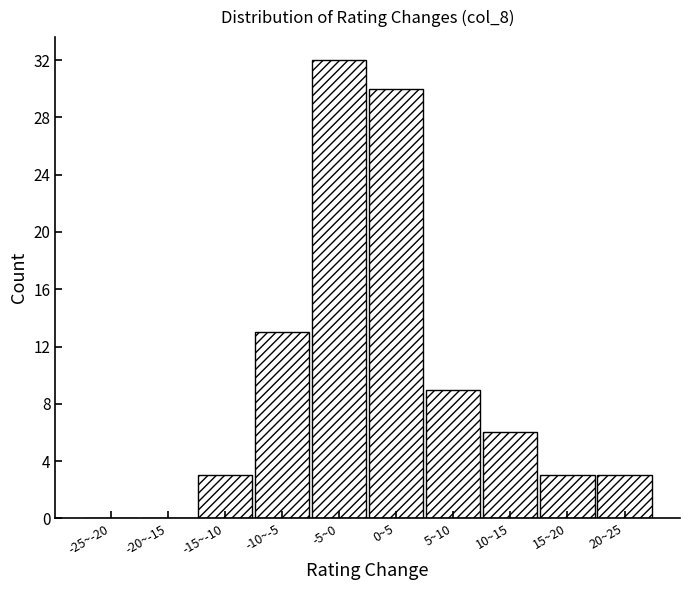

Reading right to left, extract all data points from this chart.

20~25=3	15~20=3	10~15=6	5~10=9	0~5=30	-5~0=32	-10~-5=13	-15~-10=3	-20~-15=0	-25~-20=0